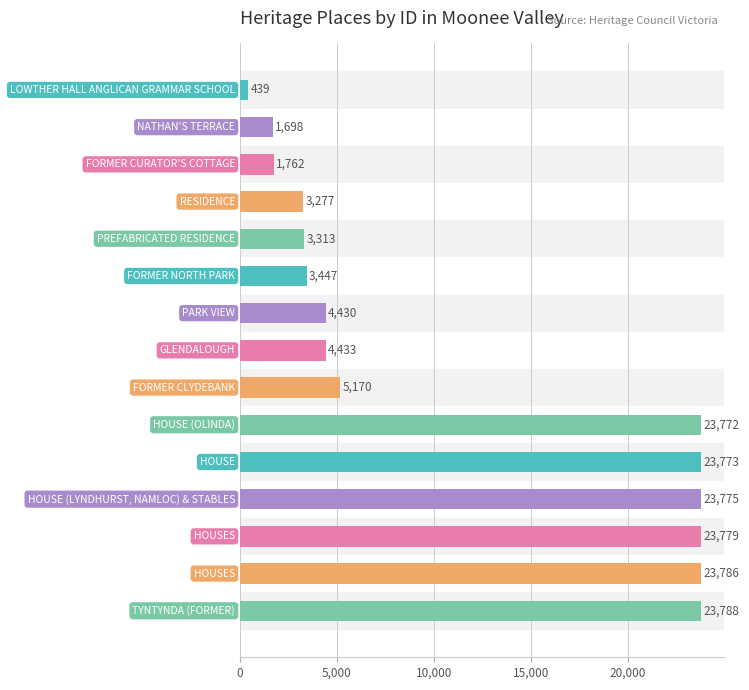

What is the value of the 14th bar from the top?

23786